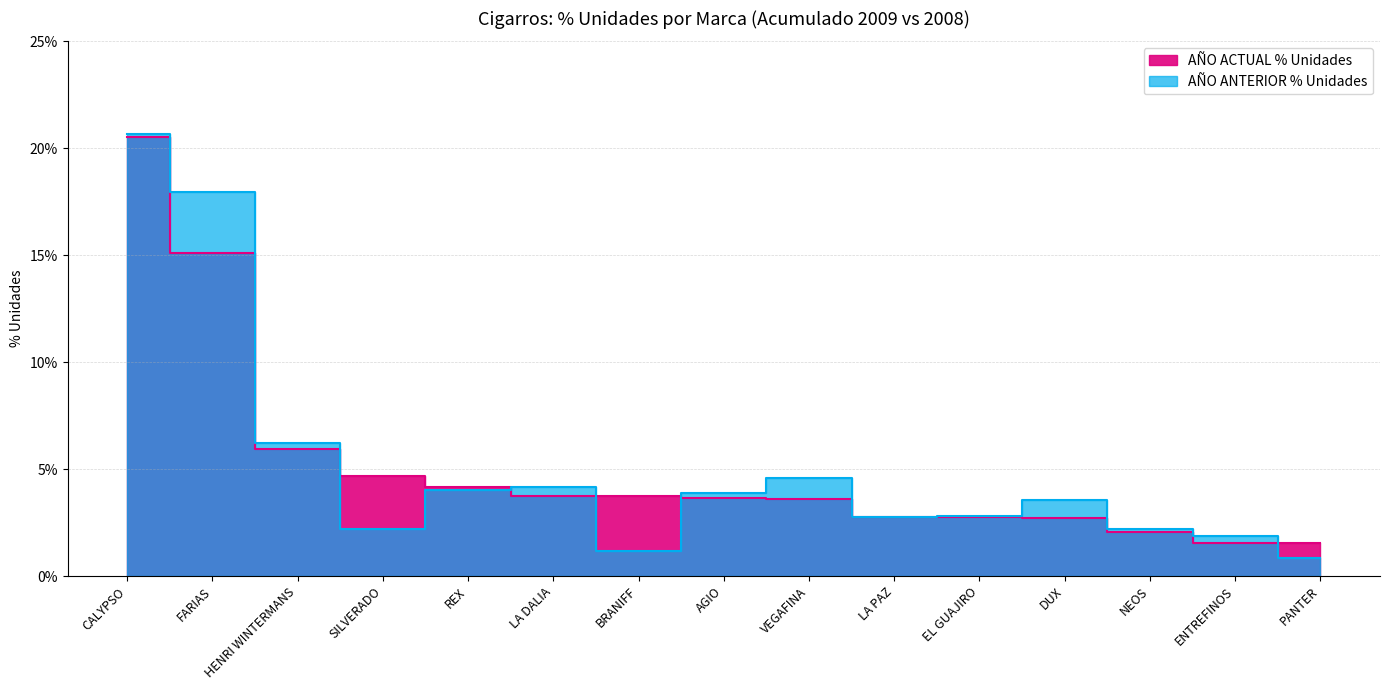

Which series ends up on top after the final intersection of AÑO ACTUAL % Unidades and AÑO ANTERIOR % Unidades?

AÑO ACTUAL % Unidades